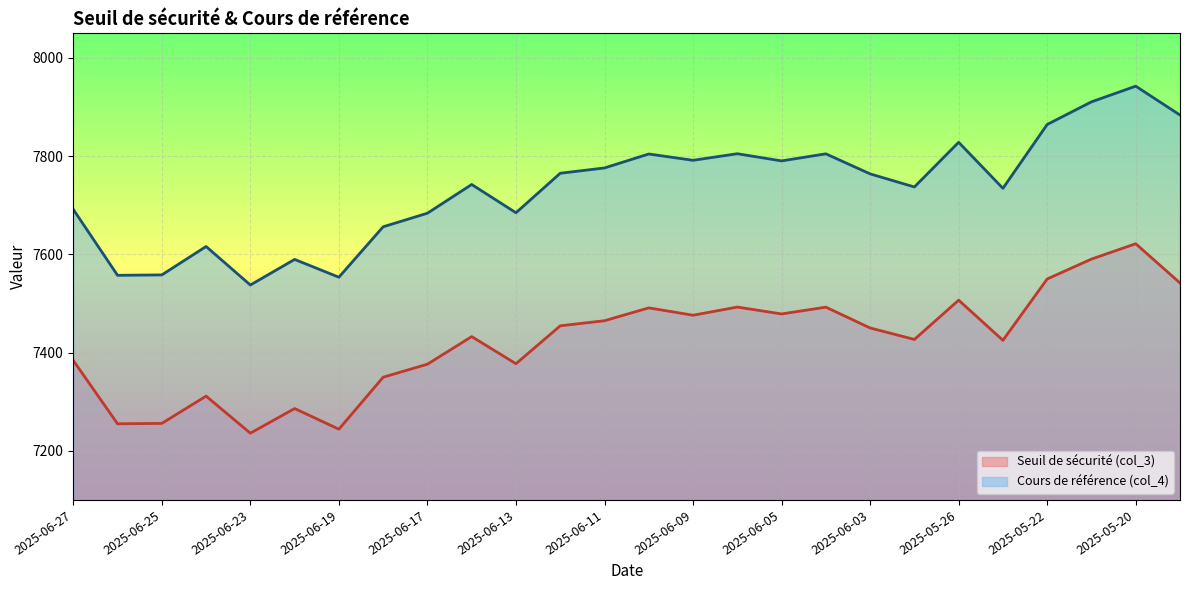

Reading left to right, extract all data points from this chart.

Seuil de sécurité (col_3): 2025-06-27=7383.9	2025-06-26=7255.0	2025-06-25=7255.8	2025-06-24=7311.4	2025-06-23=7235.9	2025-06-20=7286.1	2025-06-19=7244.0	2025-06-18=7349.9	2025-06-17=7376.4	2025-06-16=7432.6	2025-06-13=7377.3	2025-06-12=7454.5	2025-06-11=7464.9	2025-06-10=7491.0	2025-06-09=7476.1	2025-06-06=7492.7	2025-06-05=7478.7	2025-06-04=7492.5	2025-06-03=7450.1	2025-06-02=7426.7	2025-05-26=7506.7	2025-05-23=7425.0	2025-05-22=7549.9	2025-05-21=7590.4	2025-05-20=7621.6	2025-05-19=7541.8
Cours de référence (col_4): 2025-06-27=7691.6	2025-06-26=7557.3	2025-06-25=7558.2	2025-06-24=7616.0	2025-06-23=7537.6	2025-06-20=7589.7	2025-06-19=7553.4	2025-06-18=7656.1	2025-06-17=7683.7	2025-06-16=7742.2	2025-06-13=7684.7	2025-06-12=7765.1	2025-06-11=7775.9	2025-06-10=7804.3	2025-06-09=7791.5	2025-06-06=7804.9	2025-06-05=7790.3	2025-06-04=7804.7	2025-06-03=7763.8	2025-06-02=7737.2	2025-05-26=7828.1	2025-05-23=7734.4	2025-05-22=7864.4	2025-05-21=7910.5	2025-05-20=7942.4	2025-05-19=7883.6